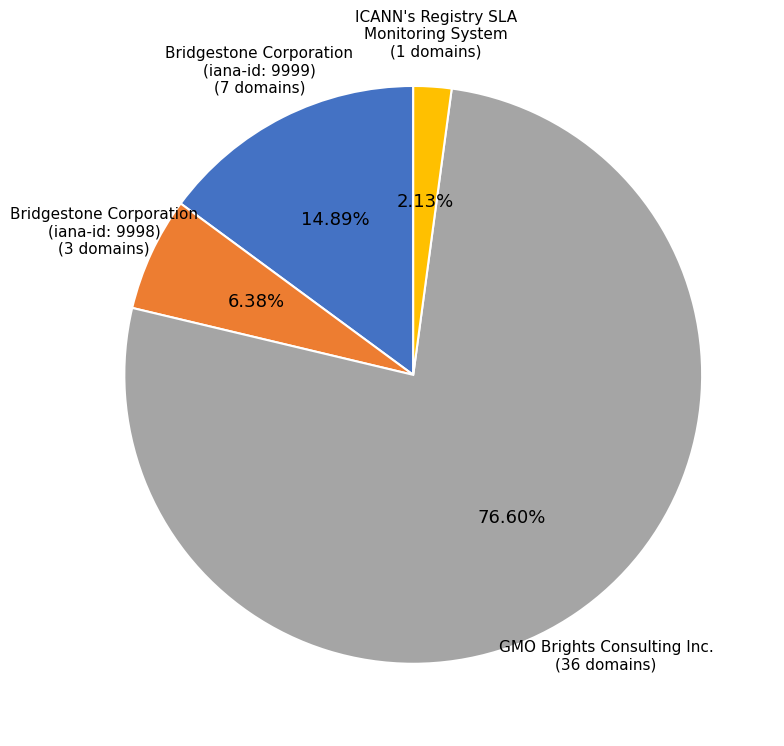

Is there a majority slice in this chart?

Yes